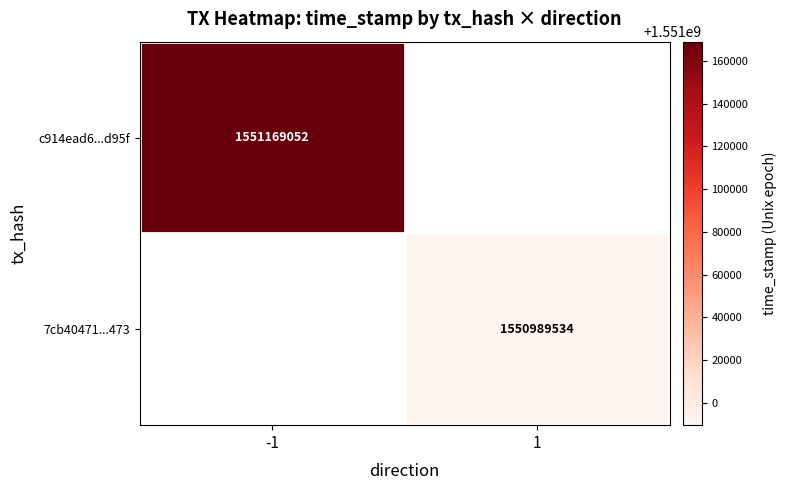

The value of c914ead6...d95f at -1 is 2460247056.5. True or false?

False